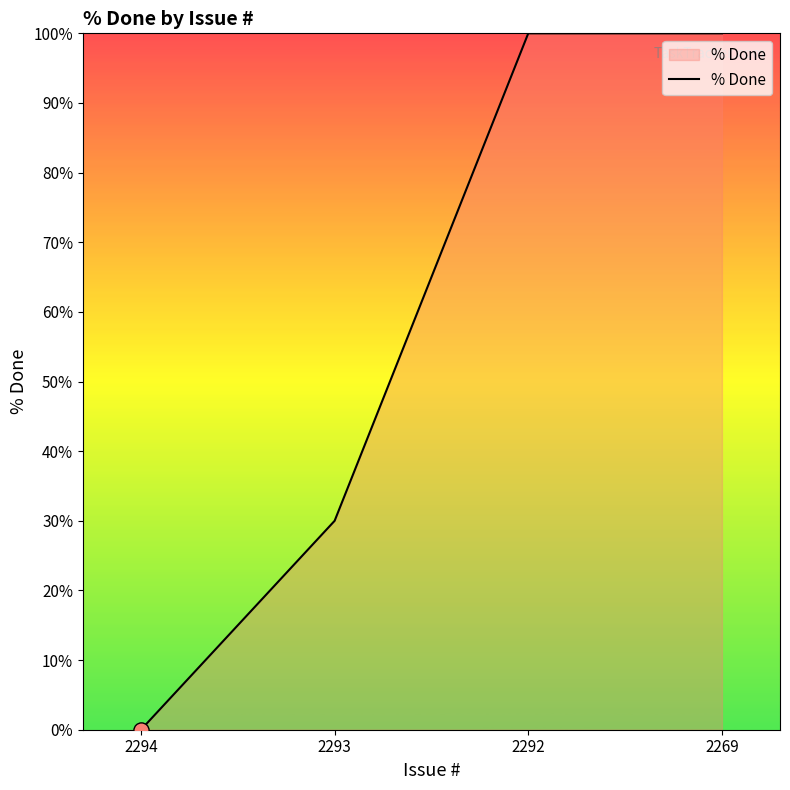

Approximately how many times larger is the value at 2269 compared to 2293?

3.3